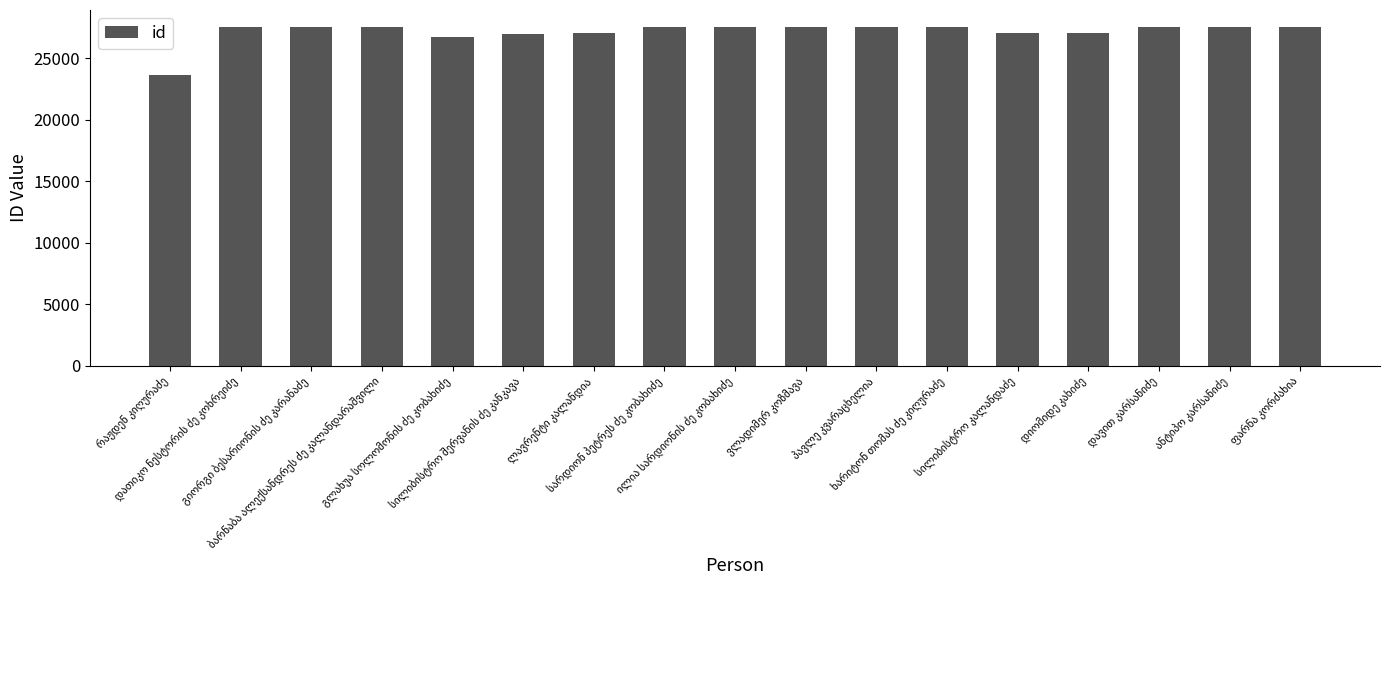

What is the difference between the maximum and second lowest values?

804